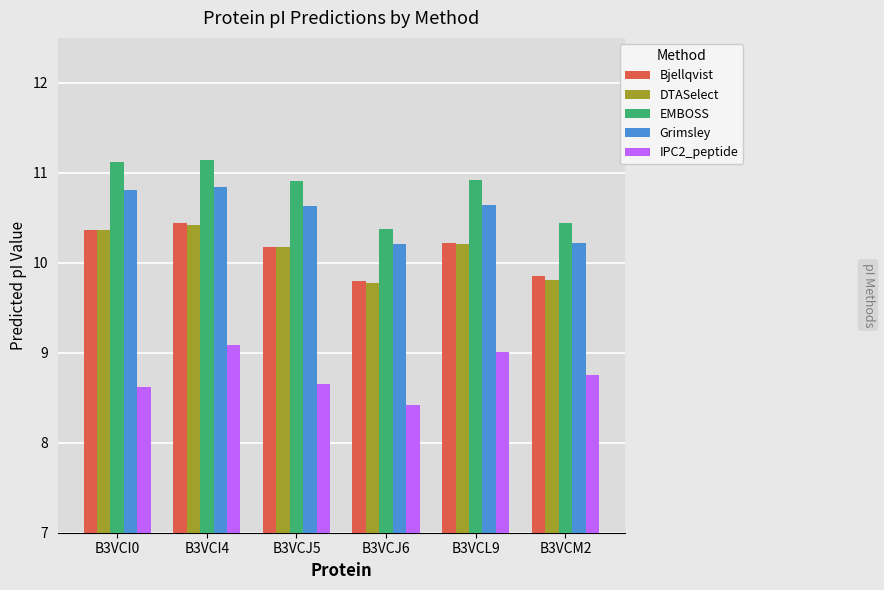

What is the difference between the Grimsley values at B3VCM2 and B3VCI0?

0.6